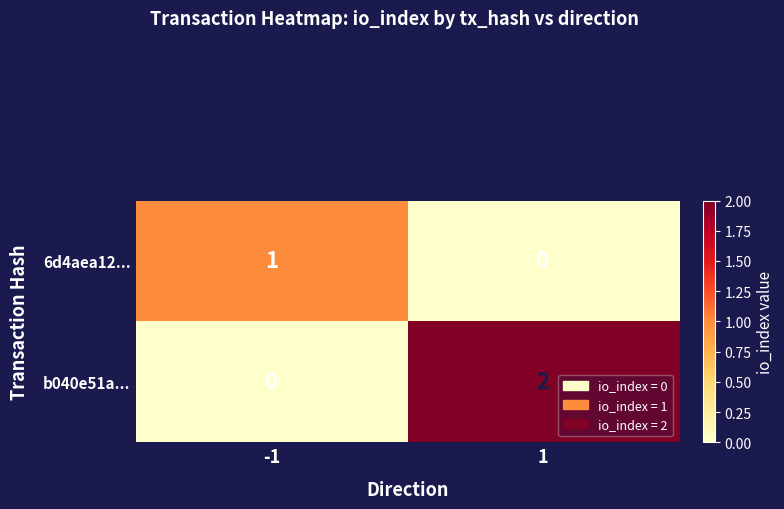

Rank the series by their maximum value, from highest to lowest.

b040e51a..., 6d4aea12...